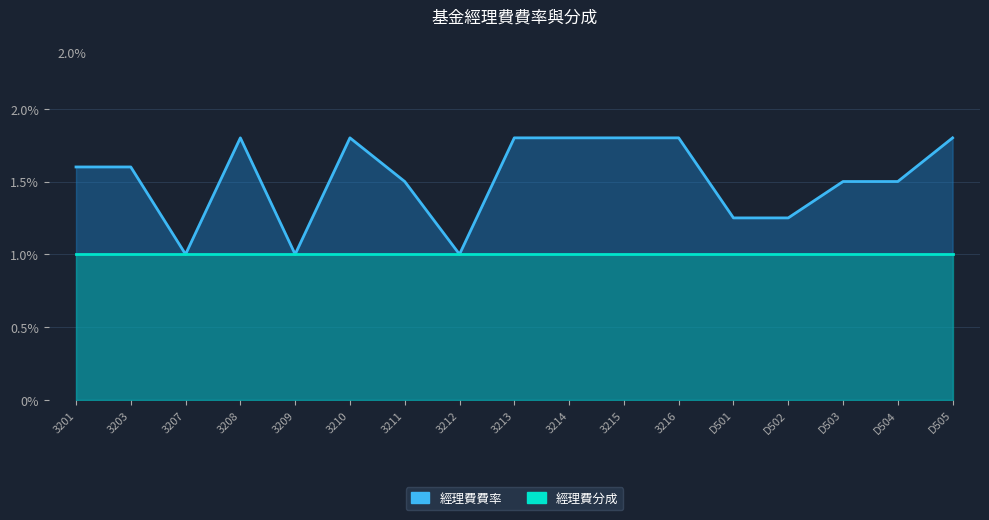

What is the sum of all values?

0.3